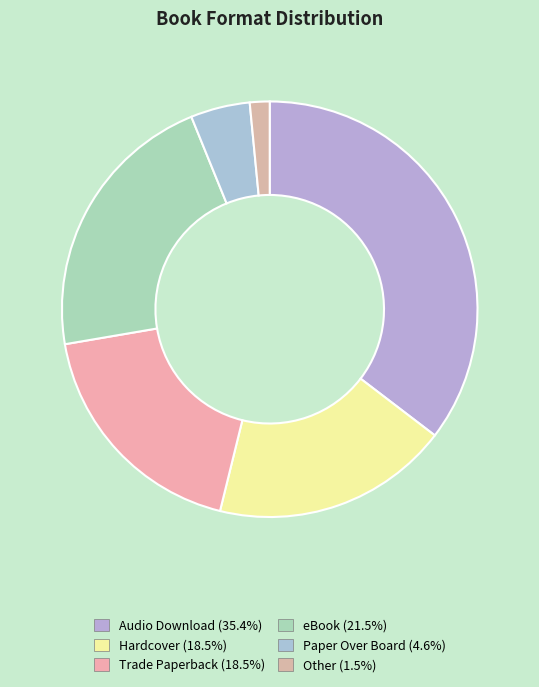

To the nearest percent, what is the combined percentage of Trade Paperback and Paper Over Board?

23%